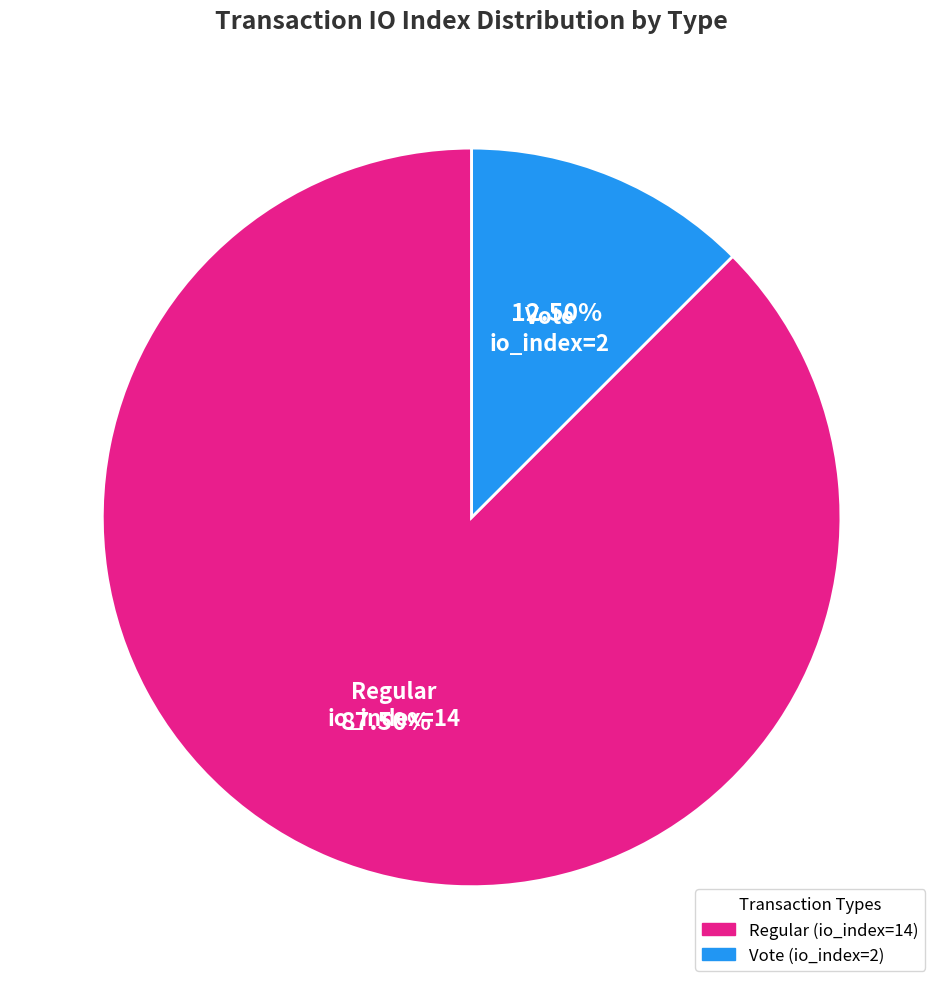

What is the majority slice?

Regular (io_index=14)